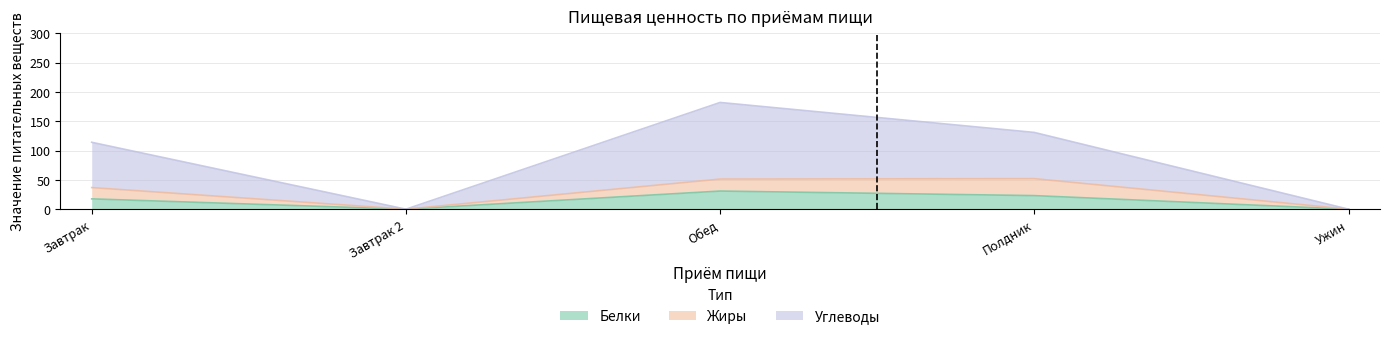

What is the value of the Белки point at the 4th from the left?

23.1